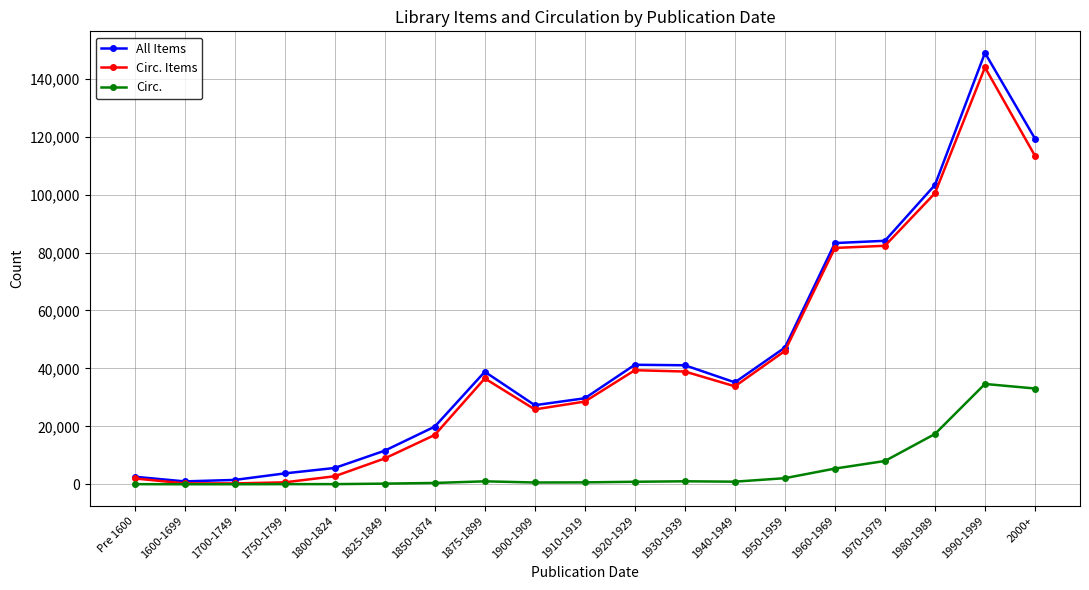

At which category is the sum across all series the highest?

1990-1999